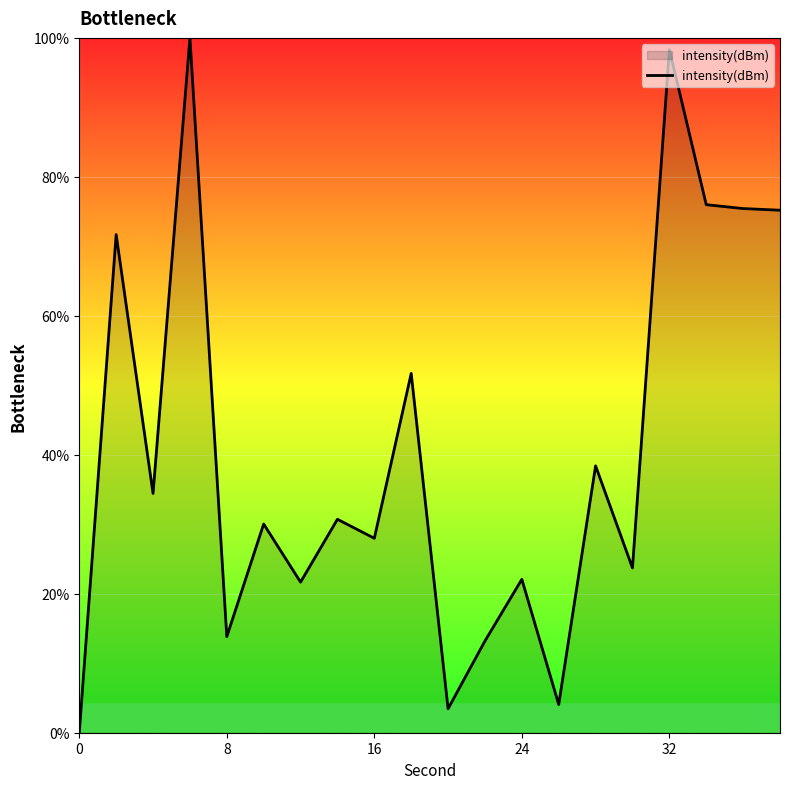

What is the difference between the maximum and minimum values?

100.0